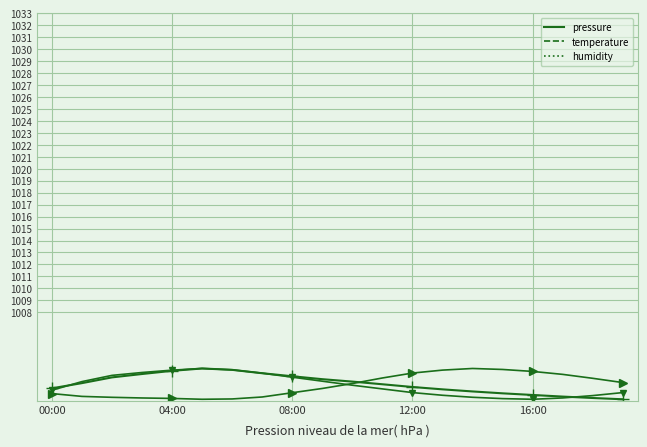

What is the label of the 1st point from the right?

19